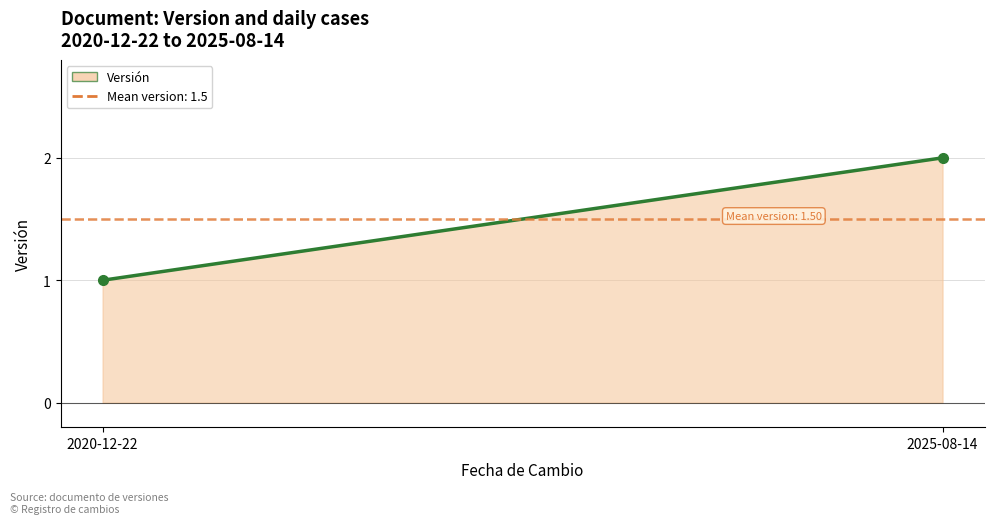

Reading right to left, extract all data points from this chart.

2025-08-14=2	2020-12-22=1